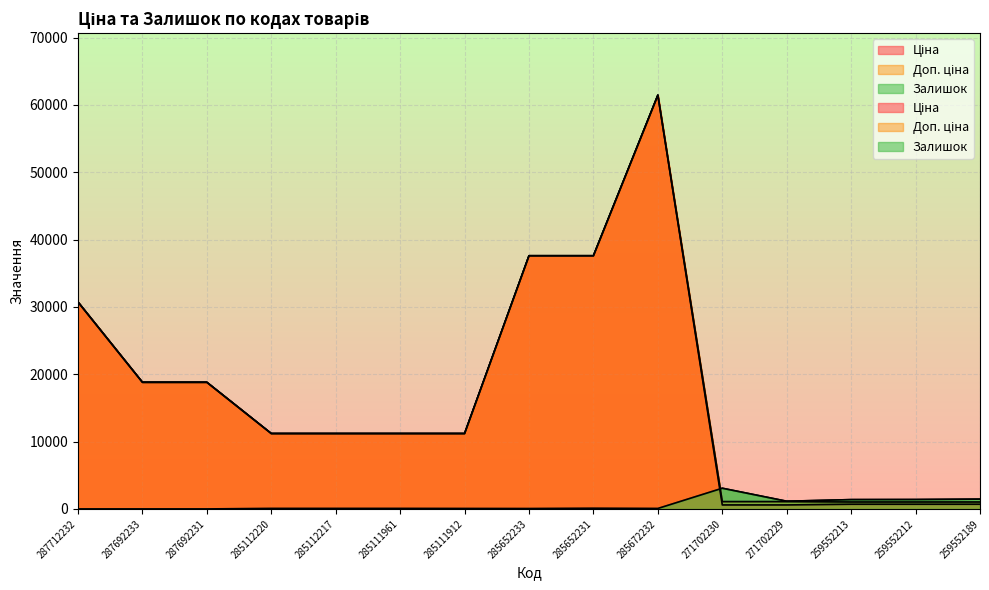

At which category does Залишок reach its first local peak?

285652231